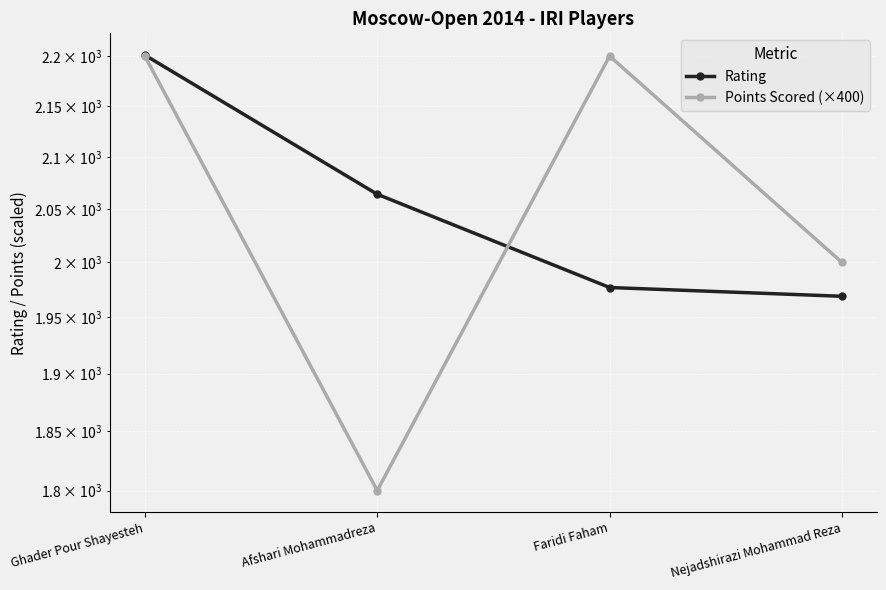

At which label is Rating closest to 2085?

Afshari Mohammadreza